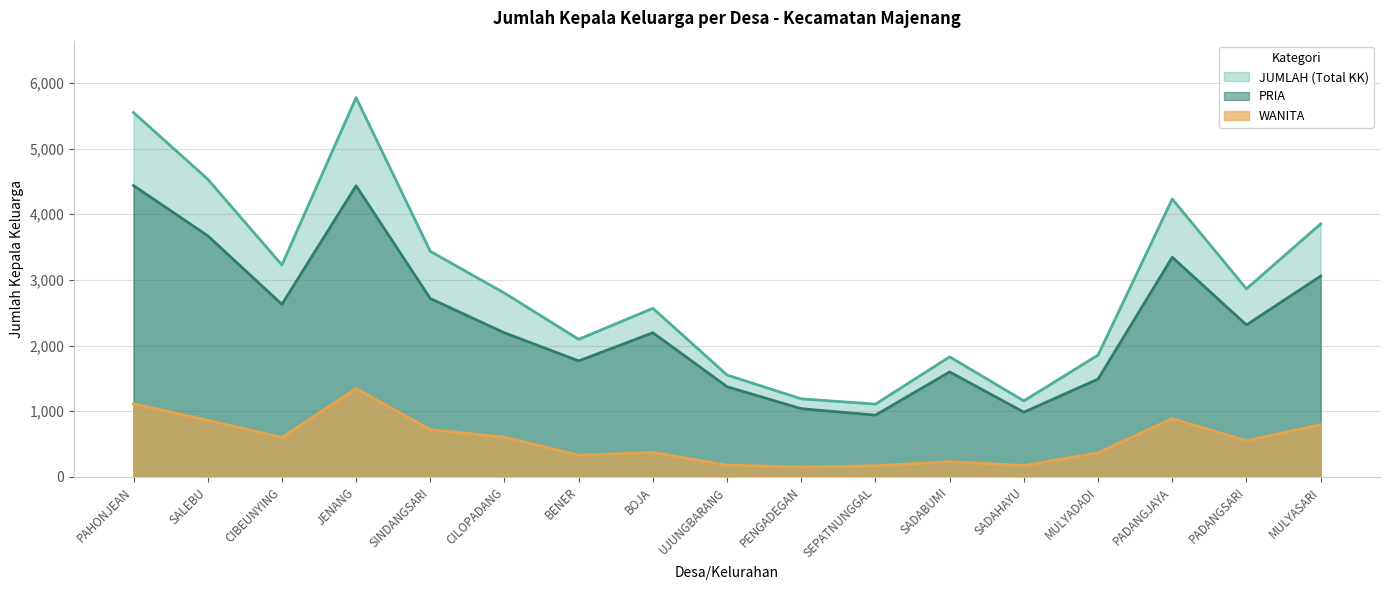

Does the chart have visible grid lines?

Yes